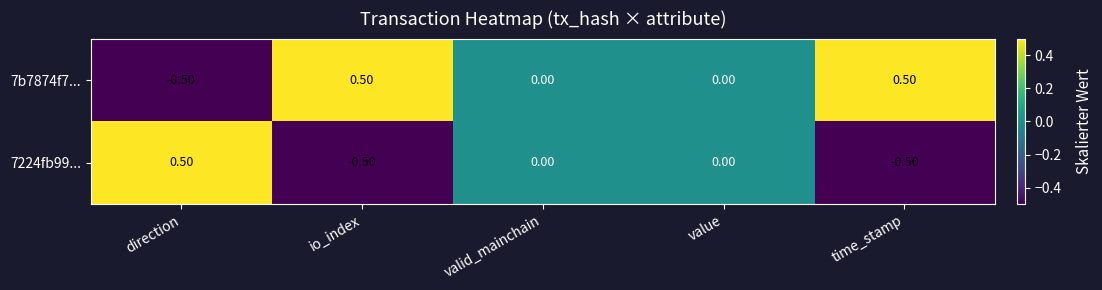

Rank the series at direction from lowest to highest value.

7b7874f7..., 7224fb99...